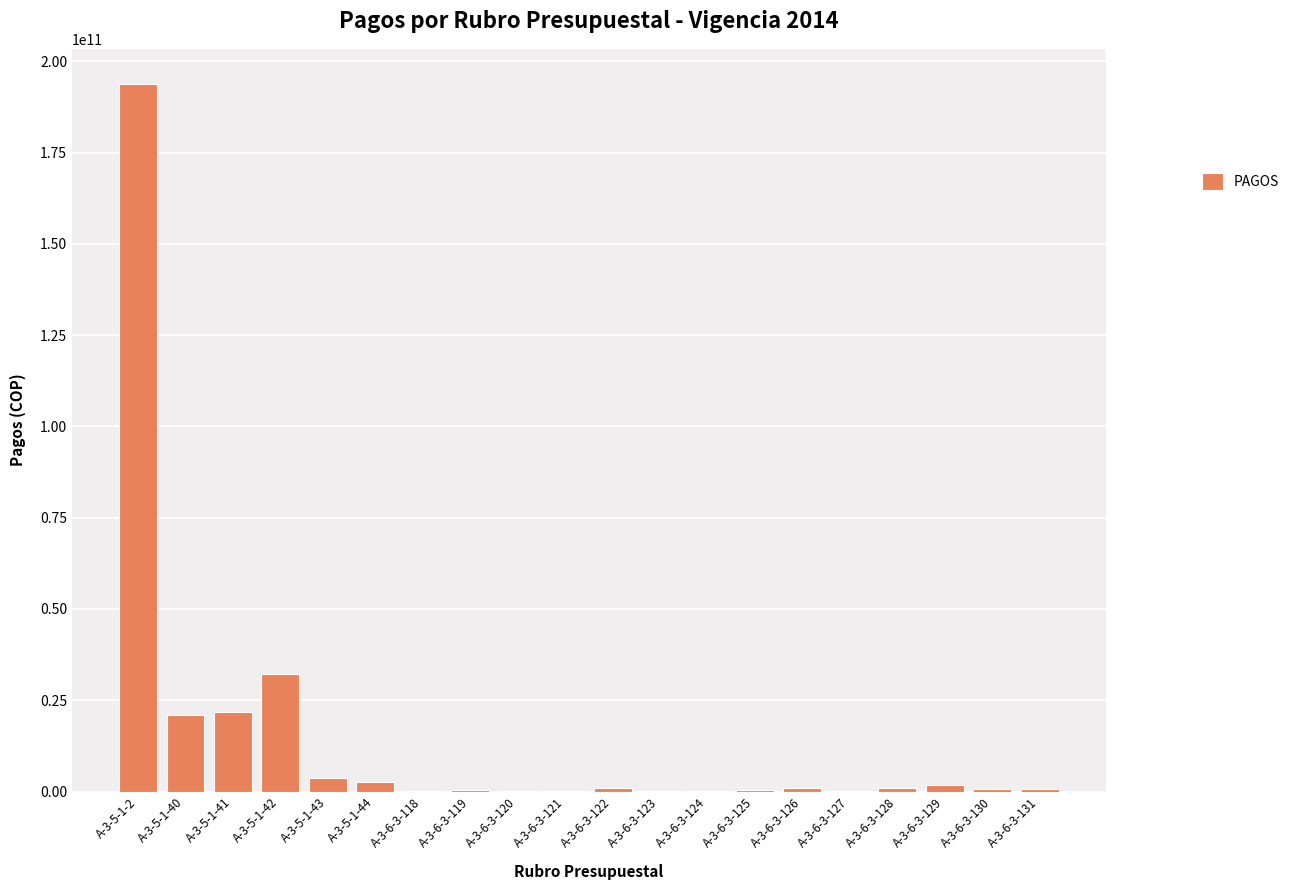

At which label is the value closest to 96891627620?

A-3-5-1-42